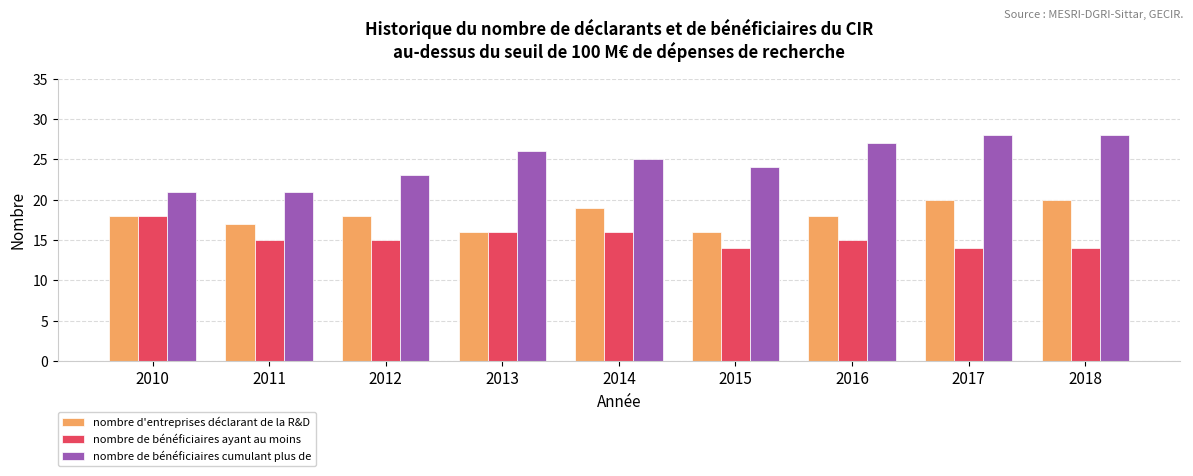

The nombre d'entreprises déclarant de la R&D series shows 17 at 2011. True or false?

True